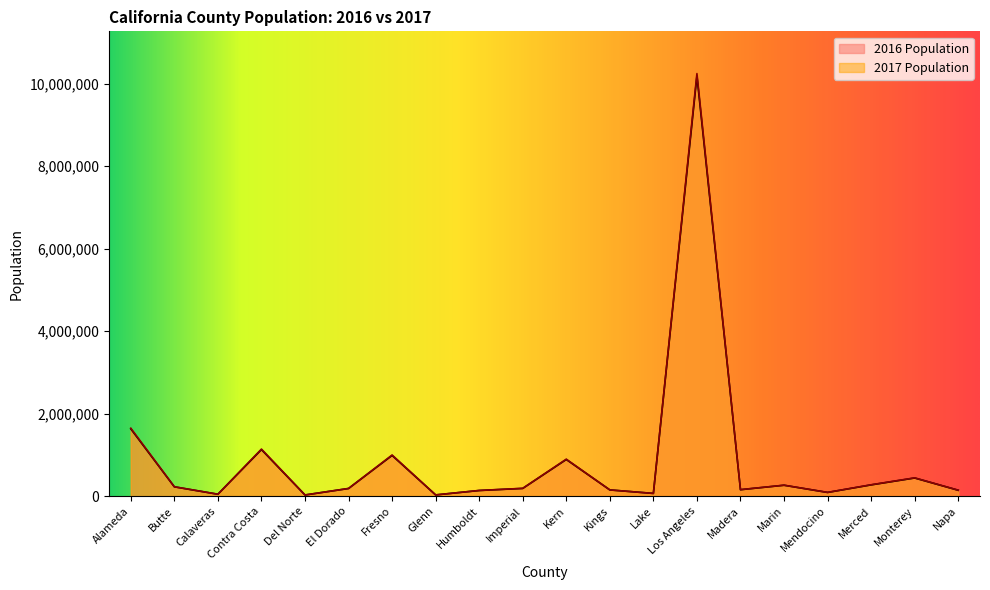

What are all the series names shown in the legend?

2016 Population, 2017 Population